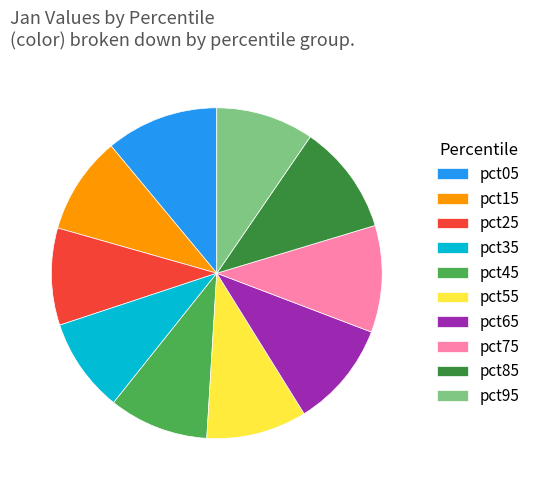

Do pct25 and pct35 together represent more than half of the pie?

No